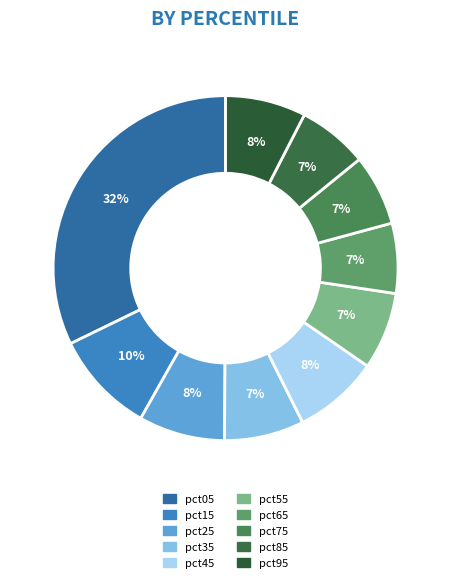

How many slices are in this pie chart?

10